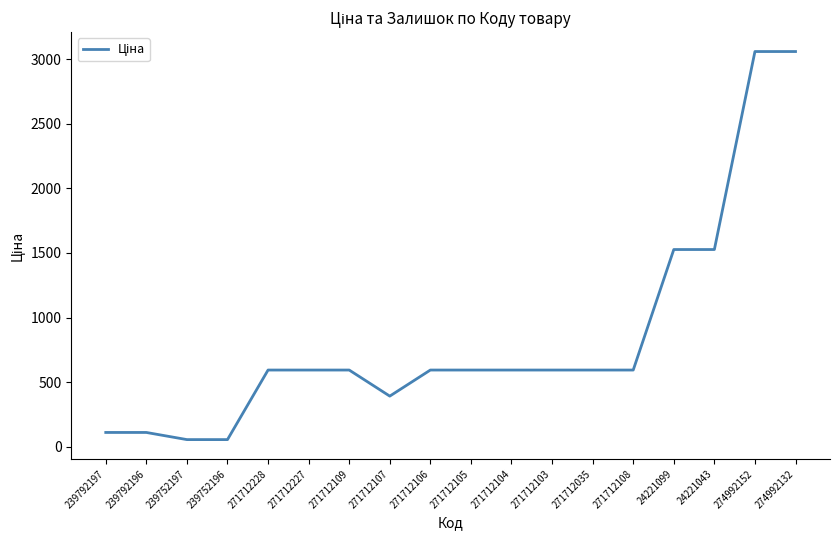

What is the sum of the values at 274992132 and 271712107?

3451.6